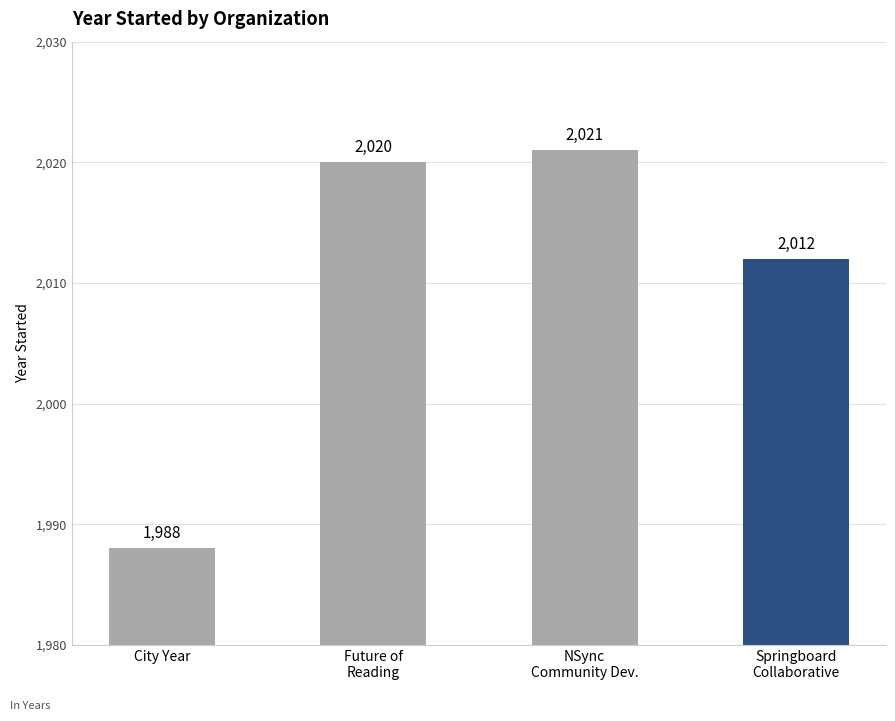

Which has a higher value, NSync
Community Dev. or City Year?

NSync
Community Dev.